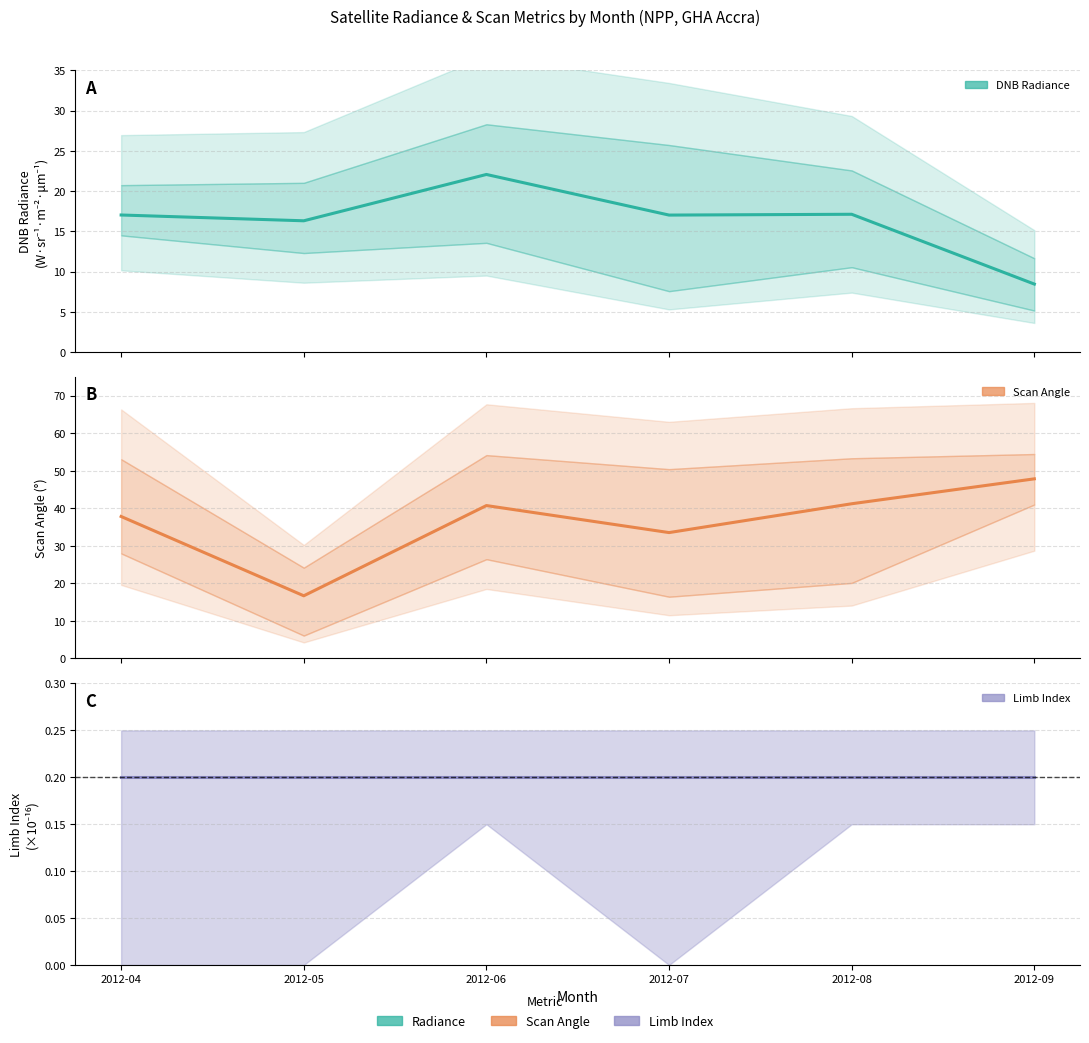

What is the lowest value of the Scan angle mean series?

16.7